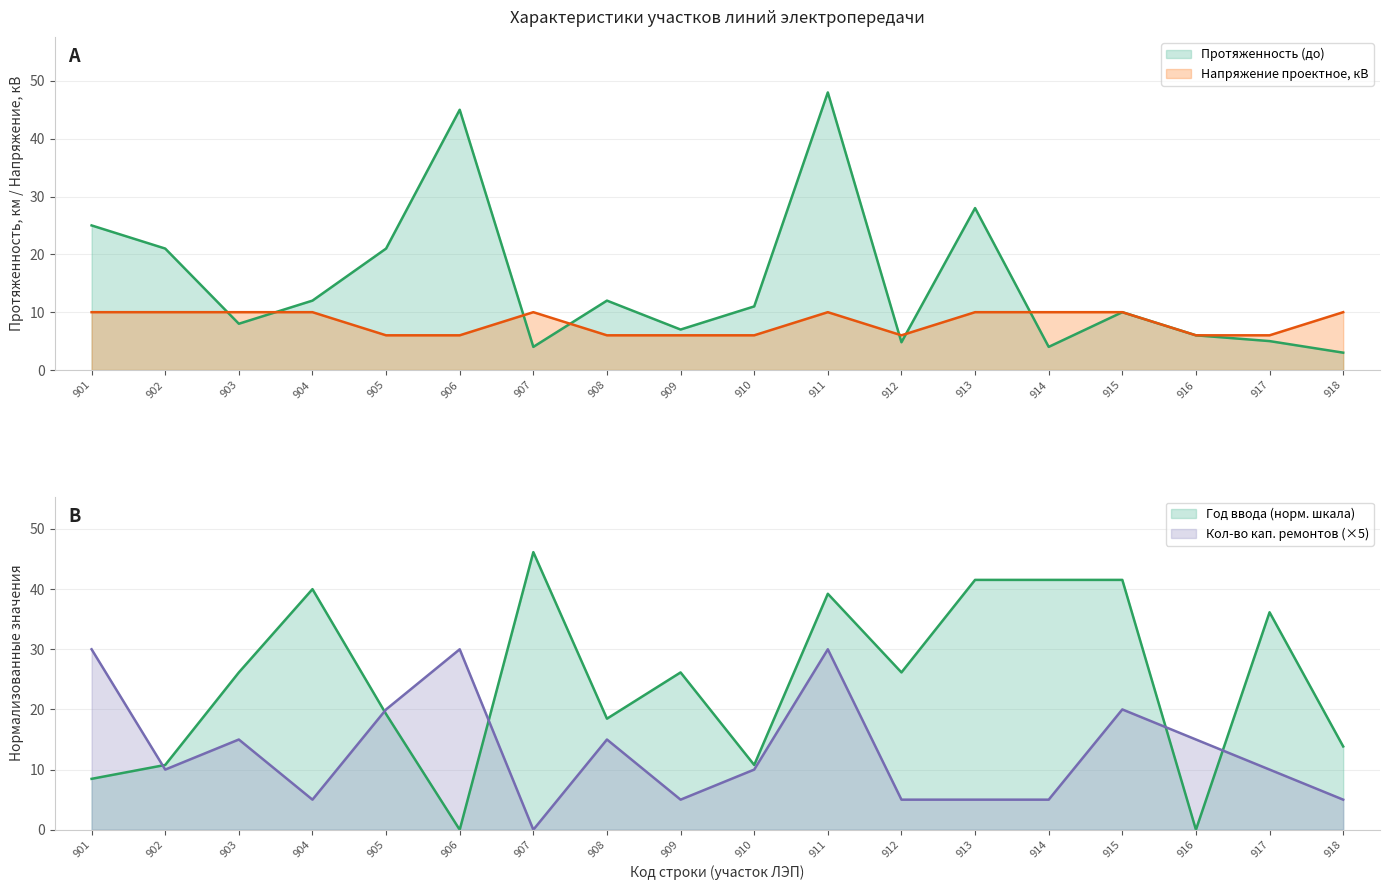

What is the difference between the Напряжение проектное values at 910 and 902?

4.0